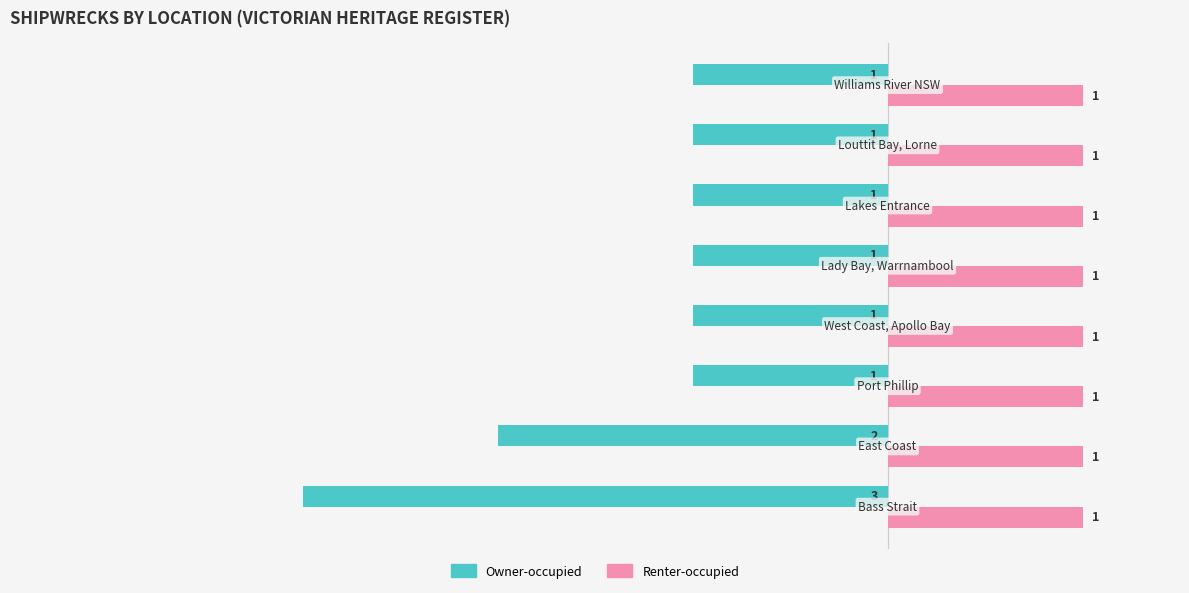

What is the lowest value of the Owner-occupied series?

-3